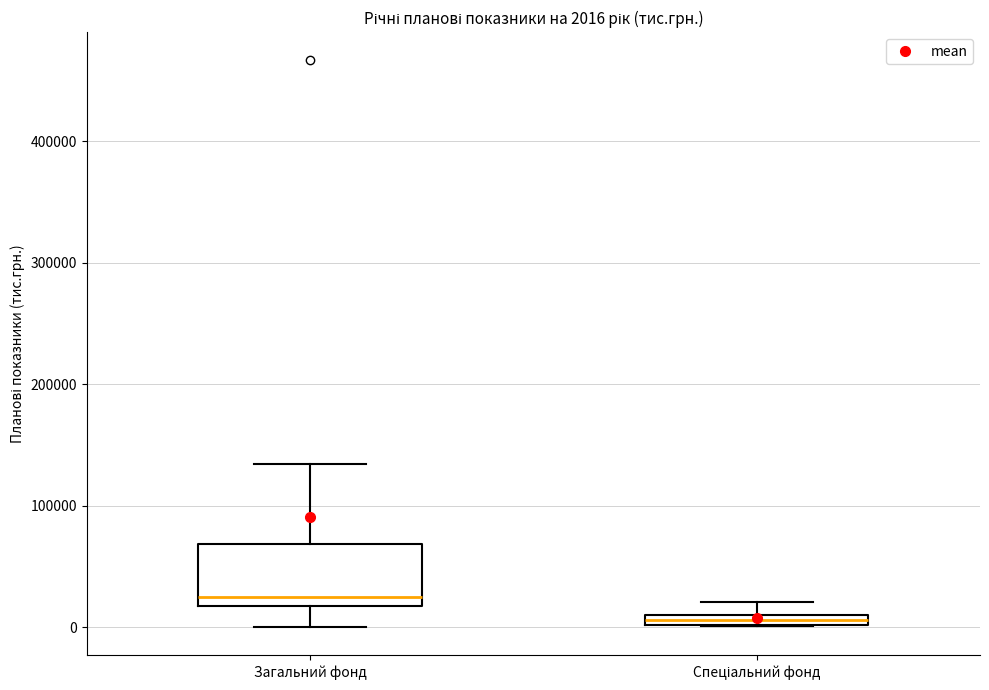

Which box has the highest median line?

Загальний фонд